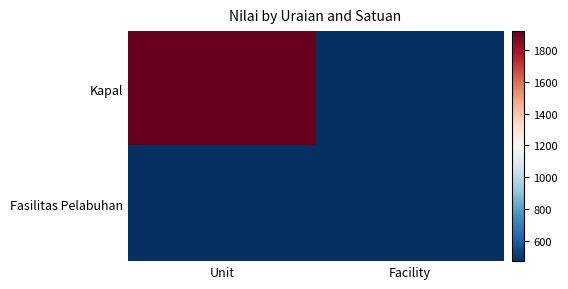

At how many categories does at least one series exceed 83?

2